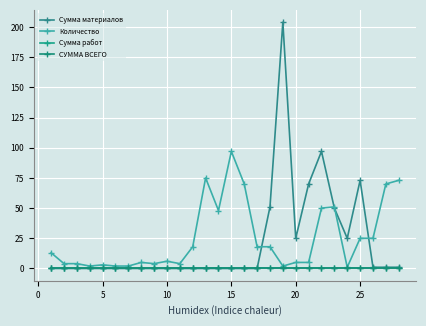

Is this an area chart (filled region under the line)?

No